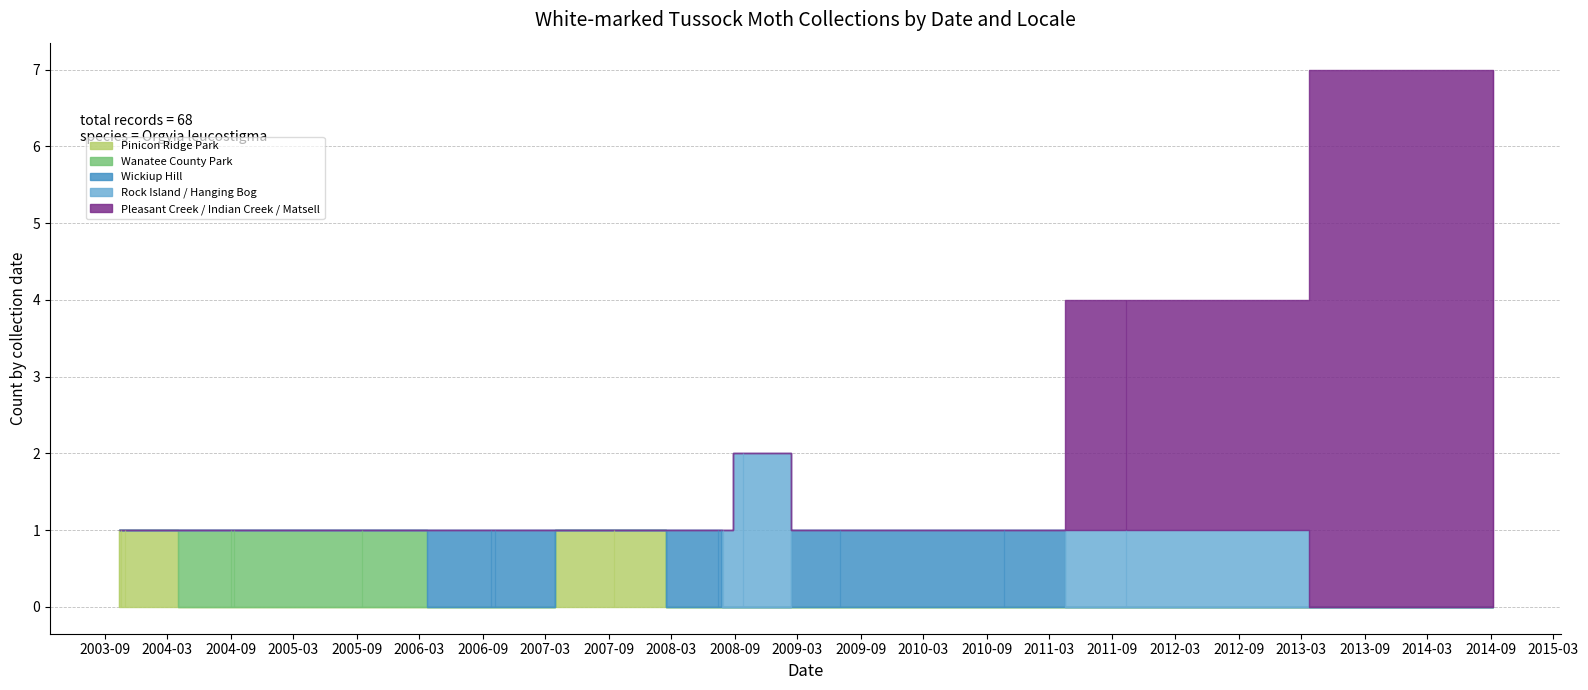

Is the value of Wanatee County Park at 2010-10-22 greater than the value of Pleasant Creek / Indian Creek / Matsell at 2006-10-08?

No